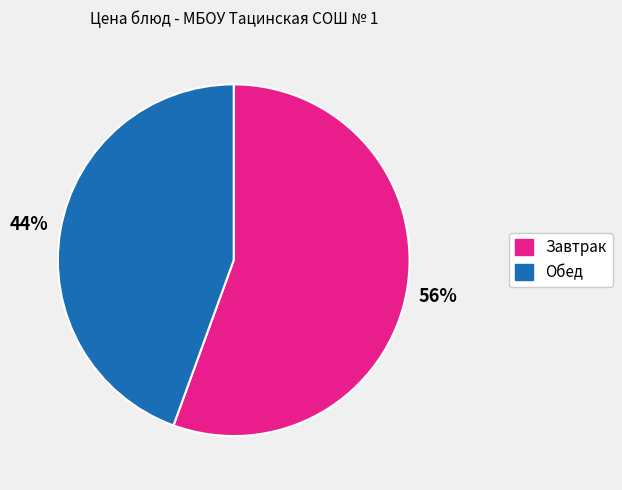

To the nearest percent, what is the average slice percentage?

50%